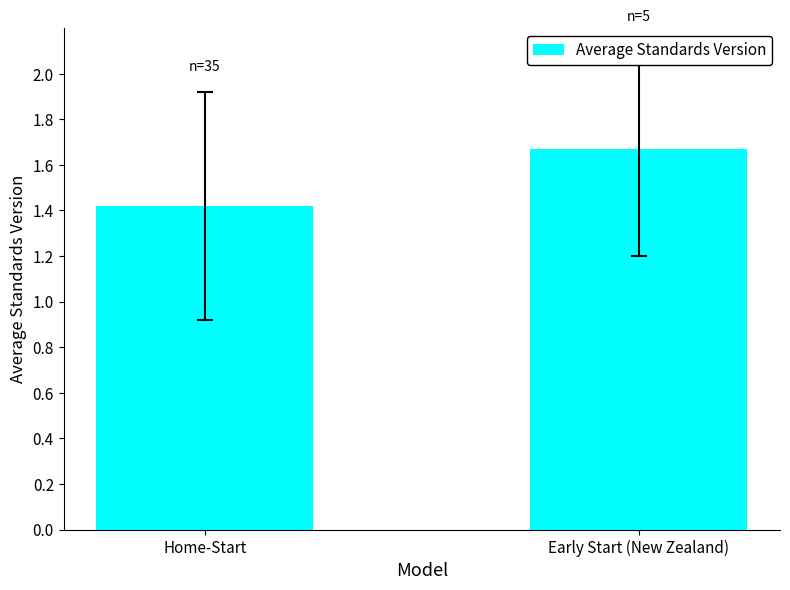

How many data points does each series have?

2